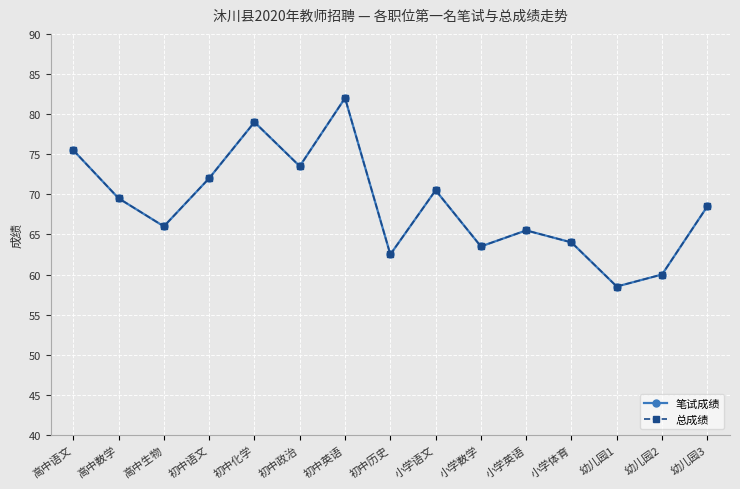

Where is the first local minimum for 笔试成绩?

高中生物